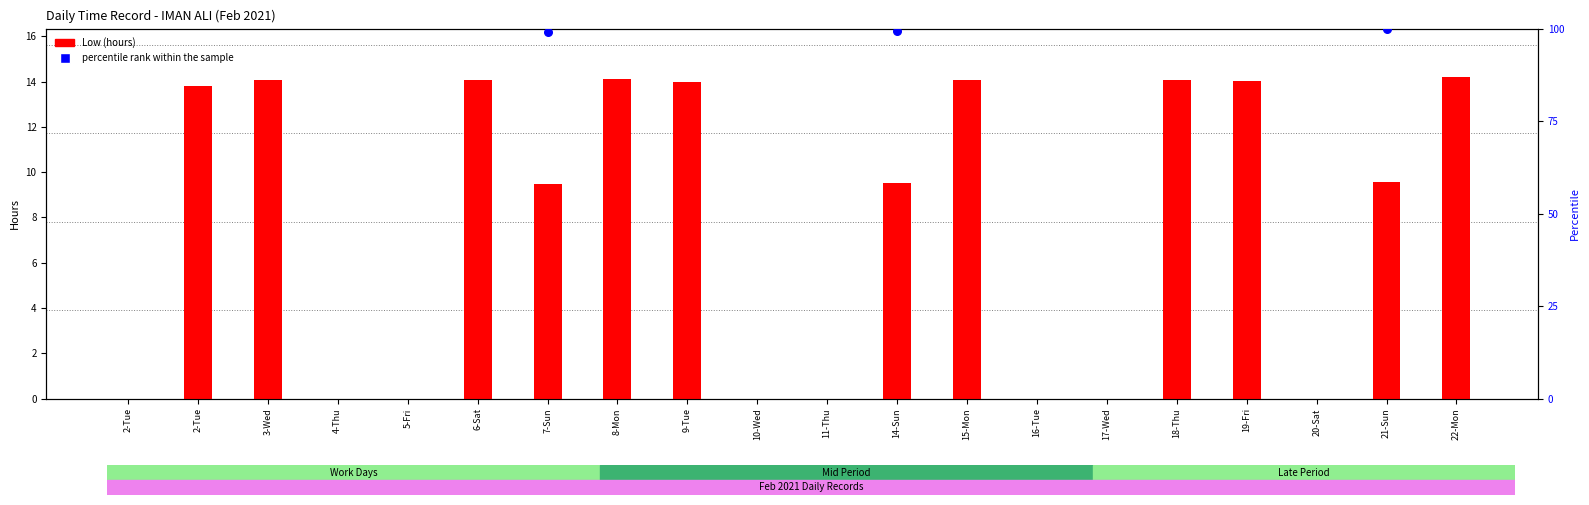

What is the change in value from 2-Tue to 19-Fri?

+0.2